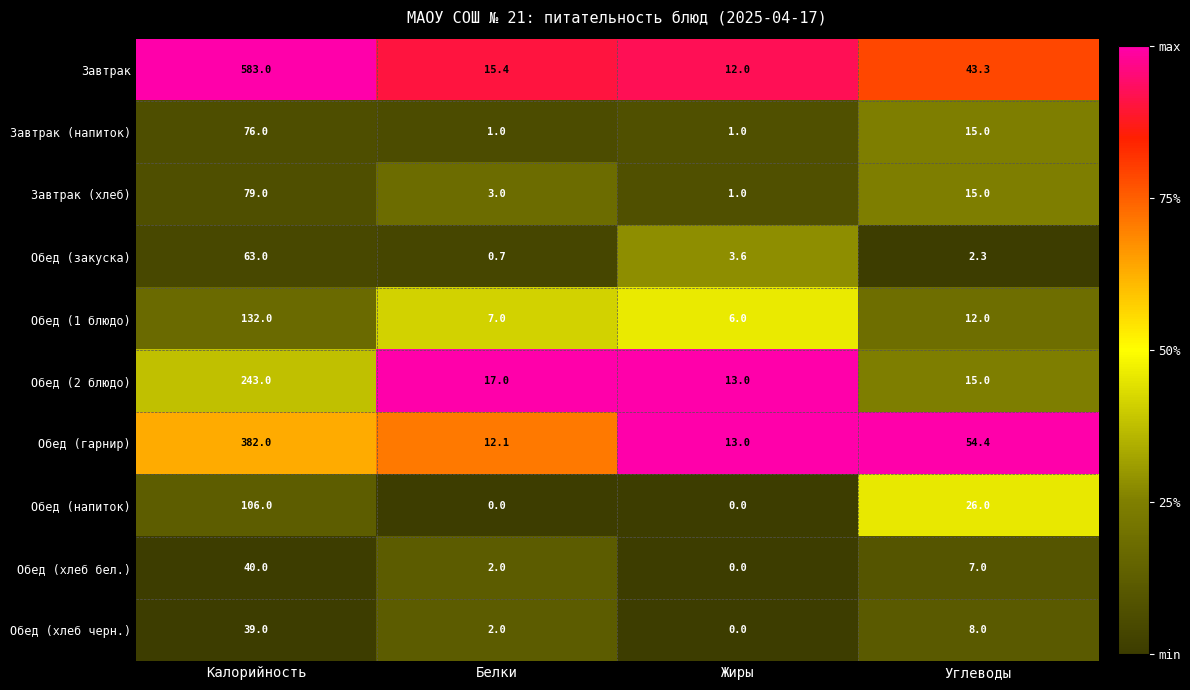

Which category has the highest value in the Обед (хлеб бел.) series?

Калорийность